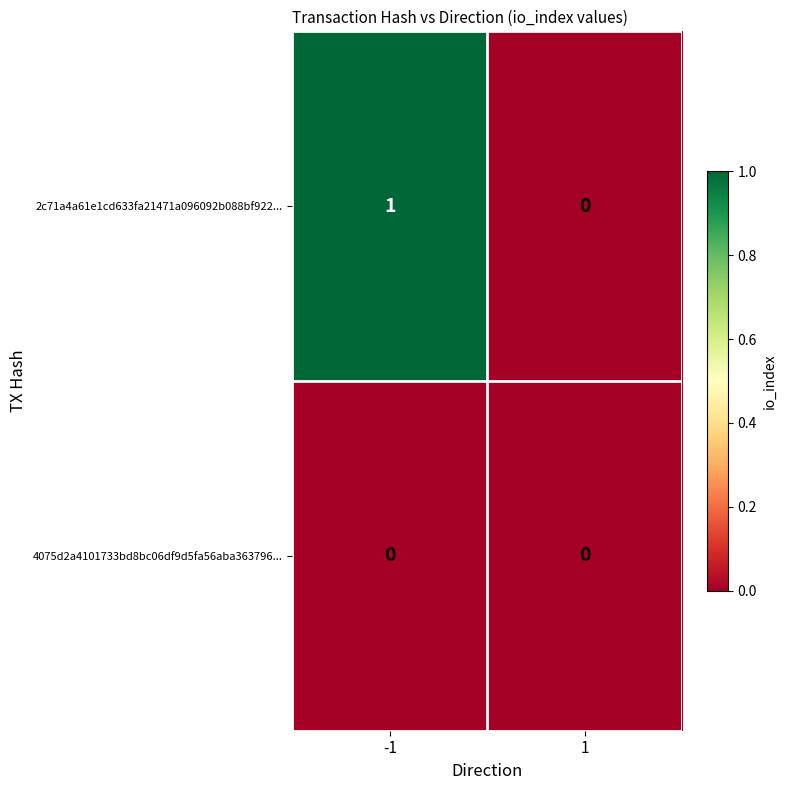

The 2c71a4a61e1cd633fa21471a096092b088bf922... series shows 1 at -1. True or false?

True